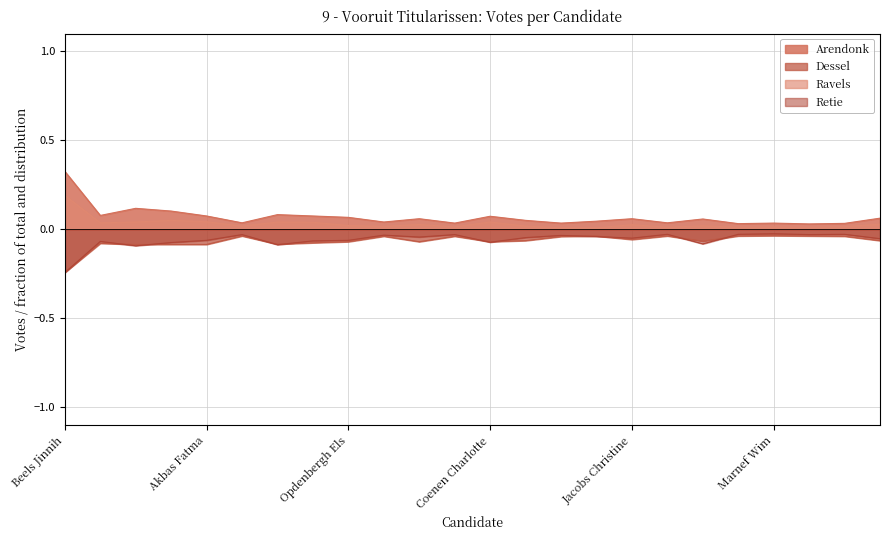

Where is the first local minimum for Arendonk?

Seuntjens Oskar